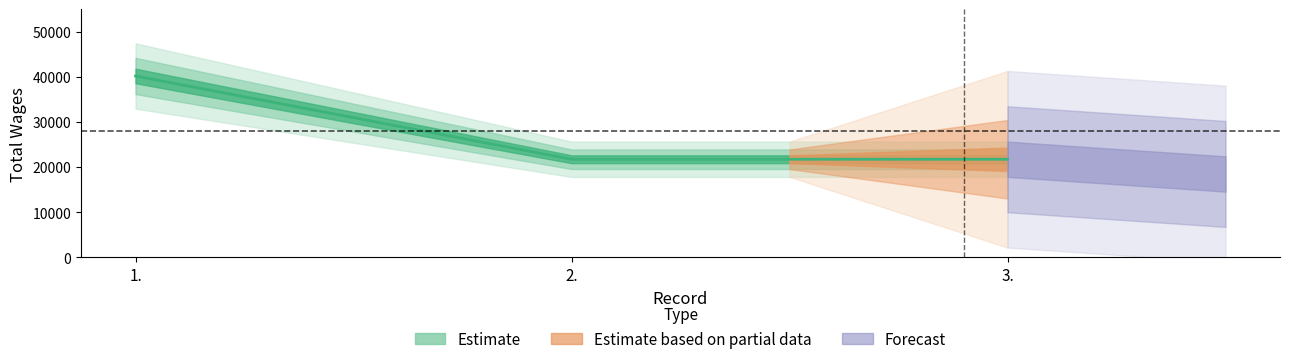

What is the difference between the maximum and minimum values?

18448